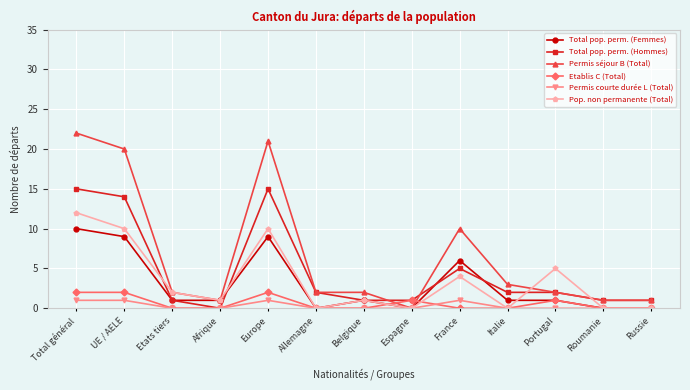

Count the number of data series in this chart.

6